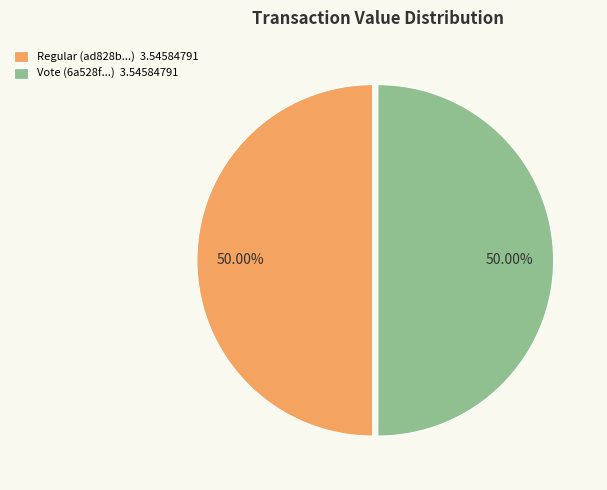

Approximately how many times larger is the value at Regular (ad828b...) 3.54584791 compared to Vote (6a528f...) 3.54584791?

1.0